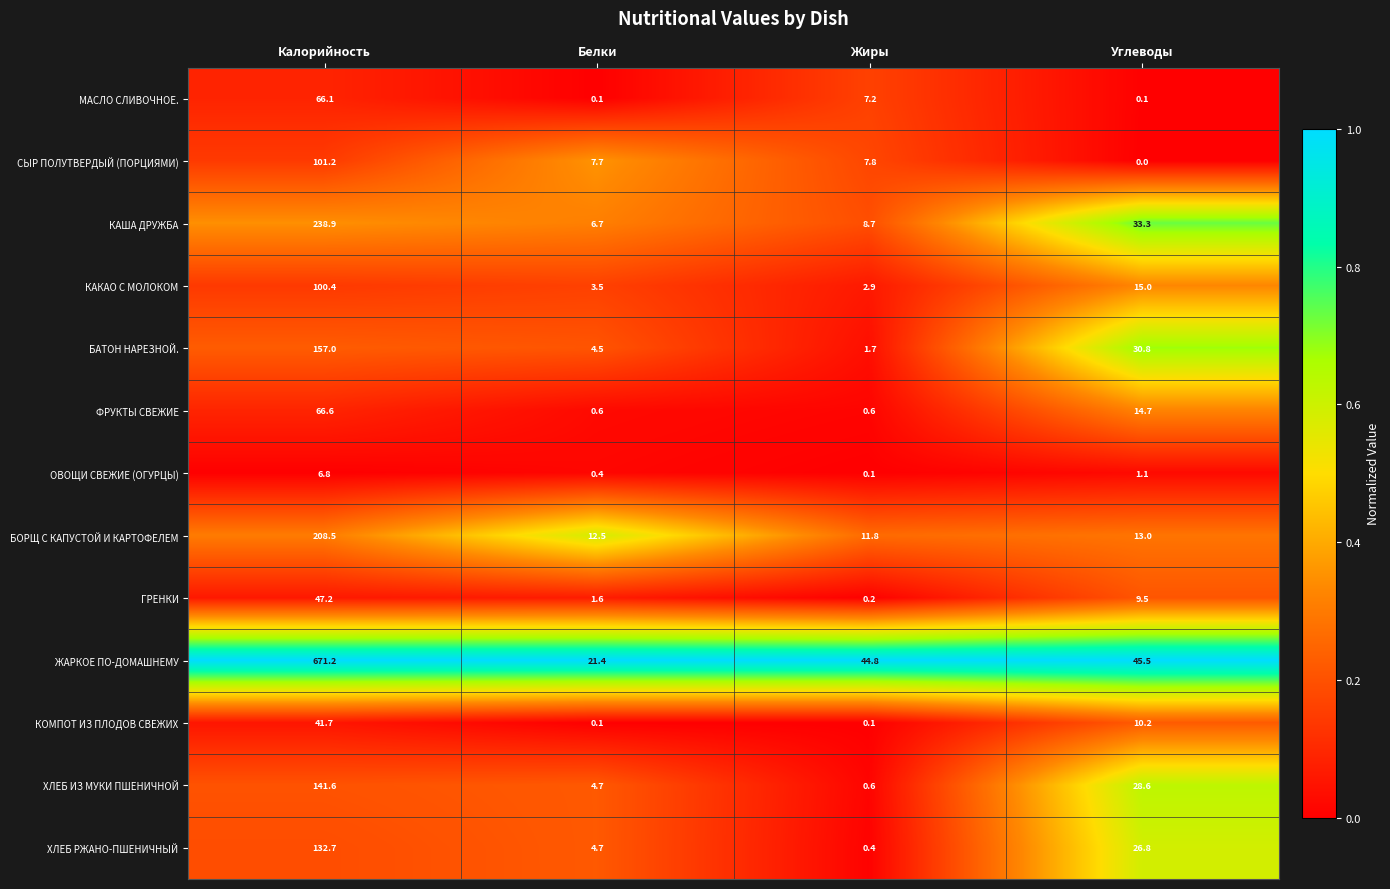

What is the difference between the highest and lowest values at Углеводы?

45.5